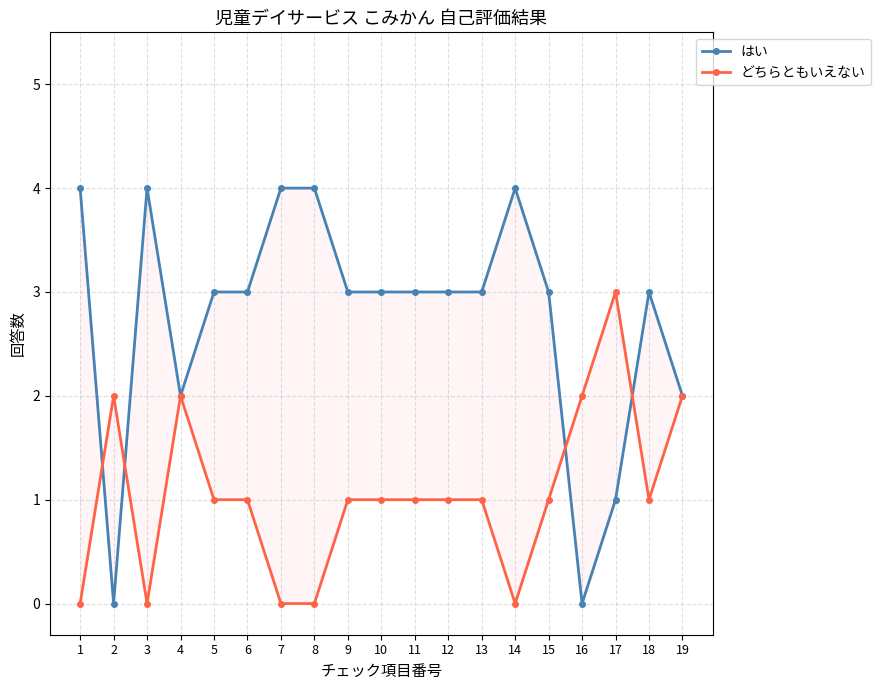

At how many categories does at least one series exceed 1?

19